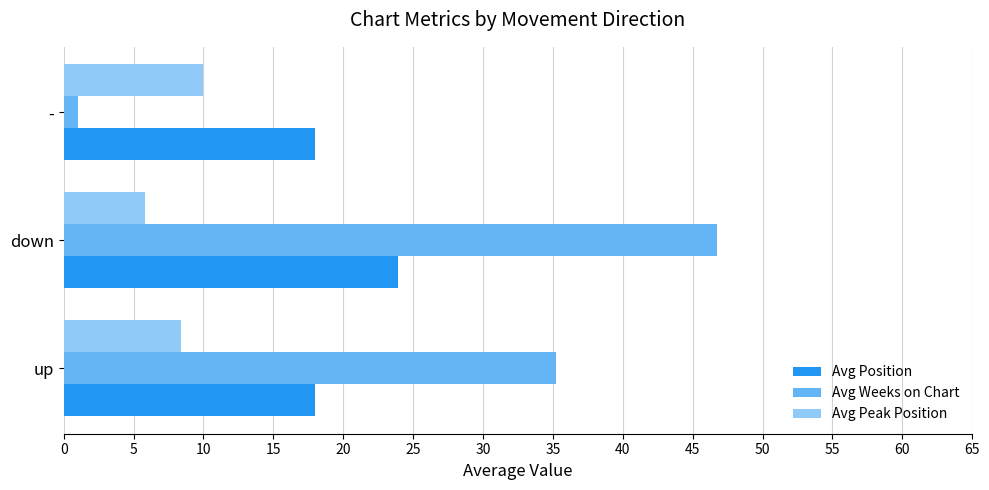

Which series has the widest spread of values?

Avg Weeks on Chart